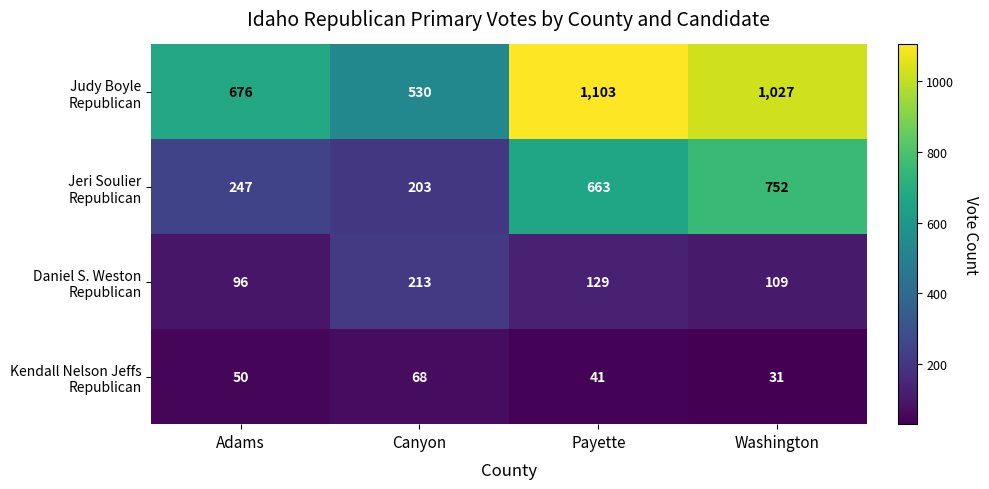

What is the smallest value displayed?

31